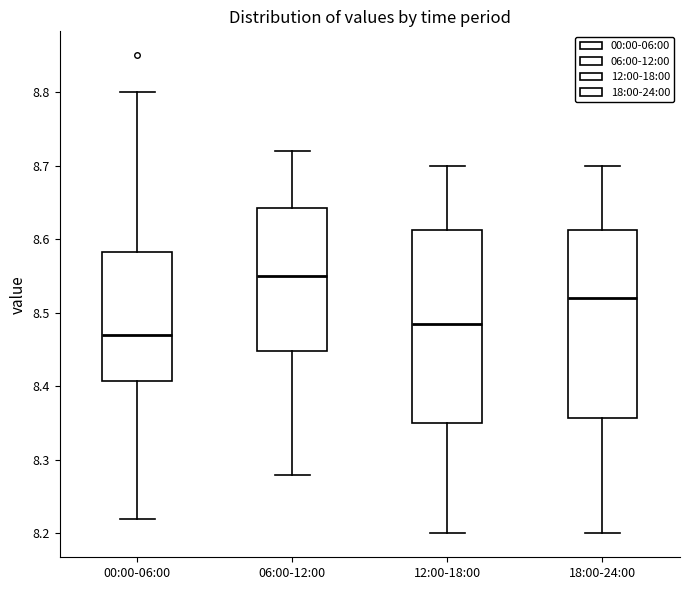

Where does the median line of the box for 18:00-24:00 sit on the y-axis? The values are not printed on the chart, so give them approximately, as read against the axis.

8.52